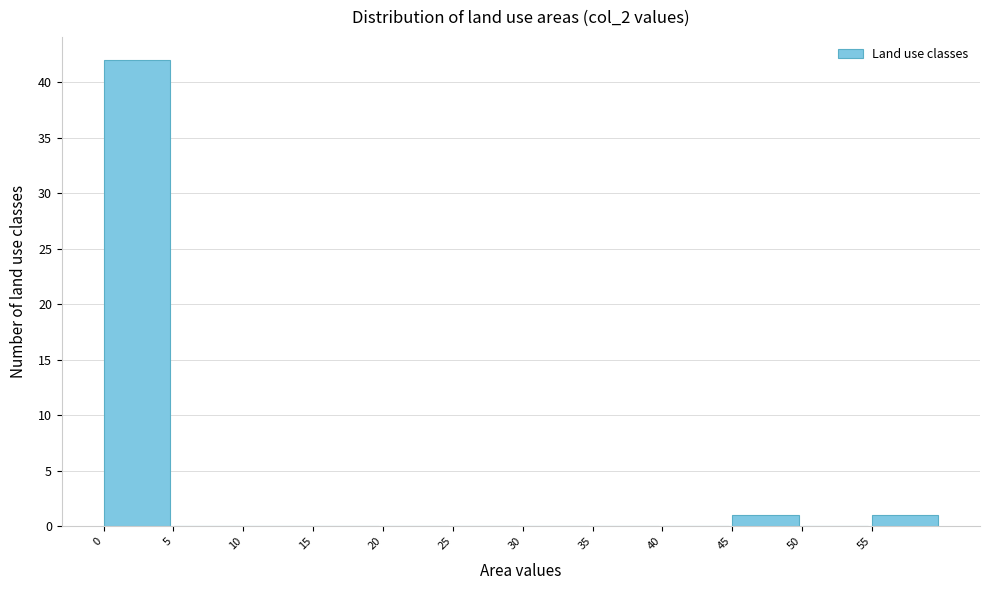

How tall is the bar that spans 0 to 5 on the x-axis? The values are not printed on the chart, so give them approximately, as read against the axis.

42